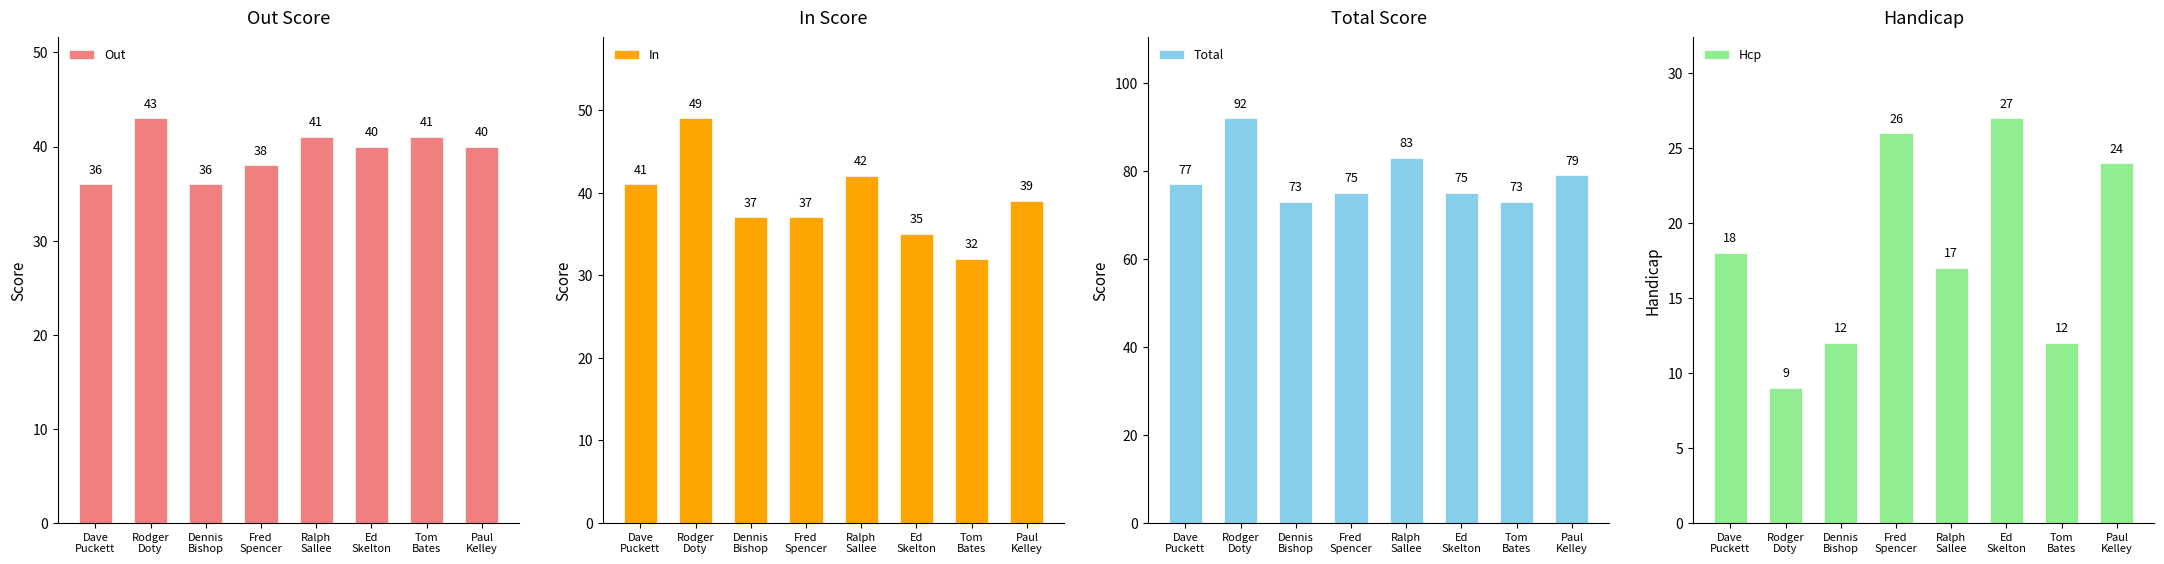

At which label does Total reach its peak?

Rodger
Doty